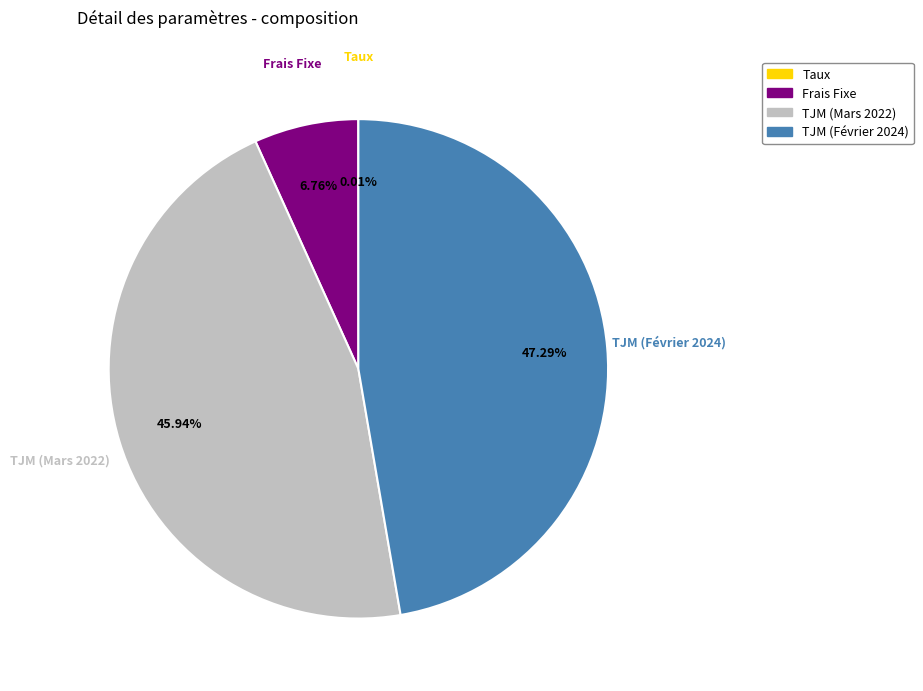

Approximately how many times larger is the value at TJM (Février 2024) compared to TJM (Mars 2022)?

1.0